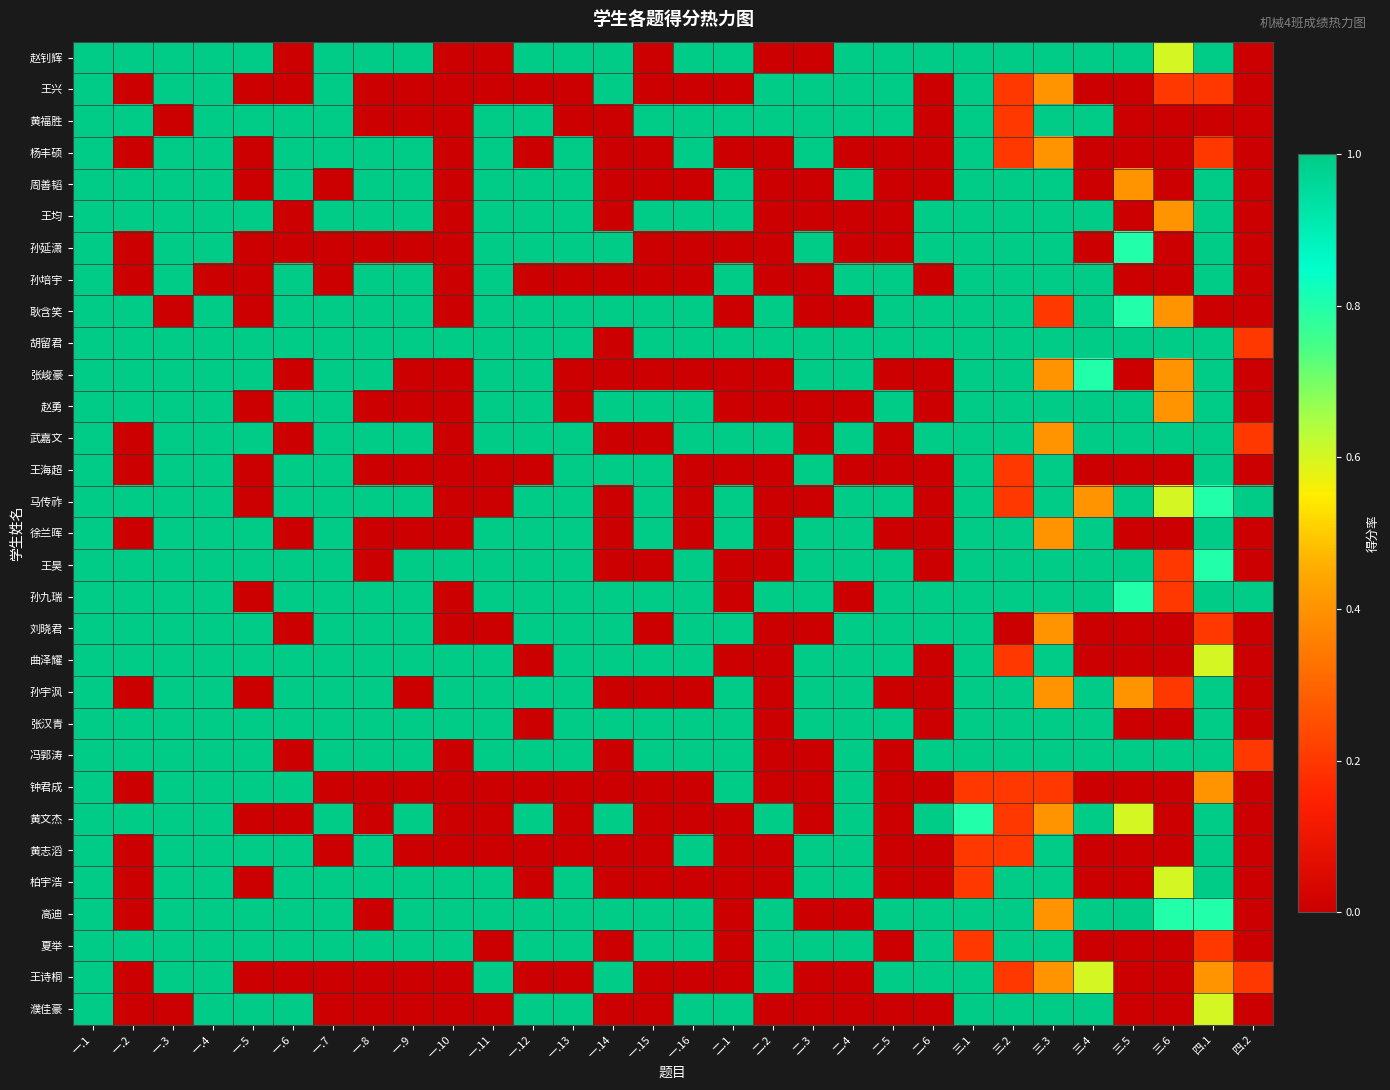

Reading left to right, list all the values displayed in this chart.

赵钊辉: 一.1=1.0	一.2=1.0	一.3=1.0	一.4=1.0	一.5=1.0	一.6=0.0	一.7=1.0	一.8=1.0	一.9=1.0	一.10=0.0	一.11=0.0	一.12=1.0	一.13=1.0	一.14=1.0	一.15=0.0	一.16=1.0	二.1=1.0	二.2=0.0	二.3=0.0	二.4=1.0	二.5=1.0	二.6=1.0	三.1=1.0	三.2=1.0	三.3=1.0	三.4=1.0	三.5=1.0	三.6=0.6	四.1=1.0	四.2=0.0
王兴: 一.1=1.0	一.2=0.0	一.3=1.0	一.4=1.0	一.5=0.0	一.6=0.0	一.7=1.0	一.8=0.0	一.9=0.0	一.10=0.0	一.11=0.0	一.12=0.0	一.13=0.0	一.14=1.0	一.15=0.0	一.16=0.0	二.1=0.0	二.2=1.0	二.3=1.0	二.4=1.0	二.5=1.0	二.6=0.0	三.1=1.0	三.2=0.2	三.3=0.4	三.4=0.0	三.5=0.0	三.6=0.2	四.1=0.2	四.2=0.0
黄福胜: 一.1=1.0	一.2=1.0	一.3=0.0	一.4=1.0	一.5=1.0	一.6=1.0	一.7=1.0	一.8=0.0	一.9=0.0	一.10=0.0	一.11=1.0	一.12=1.0	一.13=0.0	一.14=0.0	一.15=1.0	一.16=1.0	二.1=1.0	二.2=1.0	二.3=1.0	二.4=1.0	二.5=1.0	二.6=0.0	三.1=1.0	三.2=0.2	三.3=1.0	三.4=1.0	三.5=0.0	三.6=0.0	四.1=0.0	四.2=0.0
杨丰硕: 一.1=1.0	一.2=0.0	一.3=1.0	一.4=1.0	一.5=0.0	一.6=1.0	一.7=1.0	一.8=1.0	一.9=1.0	一.10=0.0	一.11=1.0	一.12=0.0	一.13=1.0	一.14=0.0	一.15=0.0	一.16=1.0	二.1=0.0	二.2=0.0	二.3=1.0	二.4=0.0	二.5=0.0	二.6=0.0	三.1=1.0	三.2=0.2	三.3=0.4	三.4=0.0	三.5=0.0	三.6=0.0	四.1=0.2	四.2=0.0
周善韬: 一.1=1.0	一.2=1.0	一.3=1.0	一.4=1.0	一.5=0.0	一.6=1.0	一.7=0.0	一.8=1.0	一.9=1.0	一.10=0.0	一.11=1.0	一.12=1.0	一.13=1.0	一.14=0.0	一.15=0.0	一.16=0.0	二.1=1.0	二.2=0.0	二.3=0.0	二.4=1.0	二.5=0.0	二.6=0.0	三.1=1.0	三.2=1.0	三.3=1.0	三.4=0.0	三.5=0.4	三.6=0.0	四.1=1.0	四.2=0.0
王均: 一.1=1.0	一.2=1.0	一.3=1.0	一.4=1.0	一.5=1.0	一.6=0.0	一.7=1.0	一.8=1.0	一.9=1.0	一.10=0.0	一.11=1.0	一.12=1.0	一.13=1.0	一.14=0.0	一.15=1.0	一.16=1.0	二.1=1.0	二.2=0.0	二.3=0.0	二.4=0.0	二.5=0.0	二.6=1.0	三.1=1.0	三.2=1.0	三.3=1.0	三.4=1.0	三.5=0.0	三.6=0.4	四.1=1.0	四.2=0.0
孙延潇: 一.1=1.0	一.2=0.0	一.3=1.0	一.4=1.0	一.5=0.0	一.6=0.0	一.7=0.0	一.8=0.0	一.9=0.0	一.10=0.0	一.11=1.0	一.12=1.0	一.13=1.0	一.14=1.0	一.15=0.0	一.16=0.0	二.1=0.0	二.2=0.0	二.3=1.0	二.4=0.0	二.5=0.0	二.6=1.0	三.1=1.0	三.2=1.0	三.3=1.0	三.4=0.0	三.5=0.8	三.6=0.0	四.1=1.0	四.2=0.0
孙培宇: 一.1=1.0	一.2=0.0	一.3=1.0	一.4=0.0	一.5=0.0	一.6=1.0	一.7=0.0	一.8=1.0	一.9=1.0	一.10=0.0	一.11=1.0	一.12=0.0	一.13=0.0	一.14=0.0	一.15=0.0	一.16=0.0	二.1=1.0	二.2=0.0	二.3=0.0	二.4=1.0	二.5=1.0	二.6=0.0	三.1=1.0	三.2=1.0	三.3=1.0	三.4=1.0	三.5=0.0	三.6=0.0	四.1=1.0	四.2=0.0
耿含笑: 一.1=1.0	一.2=1.0	一.3=0.0	一.4=1.0	一.5=0.0	一.6=1.0	一.7=1.0	一.8=1.0	一.9=1.0	一.10=0.0	一.11=1.0	一.12=1.0	一.13=1.0	一.14=1.0	一.15=1.0	一.16=1.0	二.1=0.0	二.2=1.0	二.3=0.0	二.4=0.0	二.5=1.0	二.6=1.0	三.1=1.0	三.2=1.0	三.3=0.2	三.4=1.0	三.5=0.8	三.6=0.4	四.1=0.0	四.2=0.0
胡留君: 一.1=1.0	一.2=1.0	一.3=1.0	一.4=1.0	一.5=1.0	一.6=1.0	一.7=1.0	一.8=1.0	一.9=1.0	一.10=1.0	一.11=1.0	一.12=1.0	一.13=1.0	一.14=0.0	一.15=1.0	一.16=1.0	二.1=1.0	二.2=1.0	二.3=1.0	二.4=1.0	二.5=1.0	二.6=1.0	三.1=1.0	三.2=1.0	三.3=1.0	三.4=1.0	三.5=1.0	三.6=1.0	四.1=1.0	四.2=0.2
张峻豪: 一.1=1.0	一.2=1.0	一.3=1.0	一.4=1.0	一.5=1.0	一.6=0.0	一.7=1.0	一.8=1.0	一.9=0.0	一.10=0.0	一.11=1.0	一.12=1.0	一.13=0.0	一.14=0.0	一.15=0.0	一.16=0.0	二.1=0.0	二.2=0.0	二.3=1.0	二.4=1.0	二.5=0.0	二.6=0.0	三.1=1.0	三.2=1.0	三.3=0.4	三.4=0.8	三.5=0.0	三.6=0.4	四.1=1.0	四.2=0.0
赵勇: 一.1=1.0	一.2=1.0	一.3=1.0	一.4=1.0	一.5=0.0	一.6=1.0	一.7=1.0	一.8=0.0	一.9=0.0	一.10=0.0	一.11=1.0	一.12=1.0	一.13=0.0	一.14=1.0	一.15=1.0	一.16=1.0	二.1=0.0	二.2=0.0	二.3=0.0	二.4=0.0	二.5=1.0	二.6=0.0	三.1=1.0	三.2=1.0	三.3=1.0	三.4=1.0	三.5=1.0	三.6=0.4	四.1=1.0	四.2=0.0
武嘉文: 一.1=1.0	一.2=0.0	一.3=1.0	一.4=1.0	一.5=1.0	一.6=0.0	一.7=1.0	一.8=1.0	一.9=1.0	一.10=0.0	一.11=1.0	一.12=1.0	一.13=1.0	一.14=0.0	一.15=0.0	一.16=1.0	二.1=1.0	二.2=1.0	二.3=0.0	二.4=1.0	二.5=0.0	二.6=1.0	三.1=1.0	三.2=1.0	三.3=0.4	三.4=1.0	三.5=1.0	三.6=1.0	四.1=1.0	四.2=0.2
王海超: 一.1=1.0	一.2=0.0	一.3=1.0	一.4=1.0	一.5=0.0	一.6=1.0	一.7=1.0	一.8=0.0	一.9=0.0	一.10=0.0	一.11=0.0	一.12=0.0	一.13=1.0	一.14=1.0	一.15=1.0	一.16=0.0	二.1=0.0	二.2=0.0	二.3=1.0	二.4=0.0	二.5=0.0	二.6=0.0	三.1=1.0	三.2=0.2	三.3=1.0	三.4=0.0	三.5=0.0	三.6=0.0	四.1=1.0	四.2=0.0
马传祚: 一.1=1.0	一.2=1.0	一.3=1.0	一.4=1.0	一.5=0.0	一.6=1.0	一.7=1.0	一.8=1.0	一.9=1.0	一.10=0.0	一.11=0.0	一.12=1.0	一.13=1.0	一.14=0.0	一.15=1.0	一.16=0.0	二.1=1.0	二.2=0.0	二.3=0.0	二.4=1.0	二.5=1.0	二.6=0.0	三.1=1.0	三.2=0.2	三.3=1.0	三.4=0.4	三.5=1.0	三.6=0.6	四.1=0.8	四.2=1.0
徐兰晖: 一.1=1.0	一.2=0.0	一.3=1.0	一.4=1.0	一.5=1.0	一.6=0.0	一.7=1.0	一.8=0.0	一.9=0.0	一.10=0.0	一.11=1.0	一.12=1.0	一.13=1.0	一.14=0.0	一.15=1.0	一.16=0.0	二.1=1.0	二.2=0.0	二.3=1.0	二.4=1.0	二.5=0.0	二.6=0.0	三.1=1.0	三.2=1.0	三.3=0.4	三.4=1.0	三.5=0.0	三.6=0.0	四.1=1.0	四.2=0.0
王昊: 一.1=1.0	一.2=1.0	一.3=1.0	一.4=1.0	一.5=1.0	一.6=1.0	一.7=1.0	一.8=0.0	一.9=1.0	一.10=1.0	一.11=1.0	一.12=1.0	一.13=1.0	一.14=0.0	一.15=0.0	一.16=1.0	二.1=0.0	二.2=0.0	二.3=1.0	二.4=1.0	二.5=1.0	二.6=0.0	三.1=1.0	三.2=1.0	三.3=1.0	三.4=1.0	三.5=1.0	三.6=0.2	四.1=0.8	四.2=0.0
孙九瑞: 一.1=1.0	一.2=1.0	一.3=1.0	一.4=1.0	一.5=0.0	一.6=1.0	一.7=1.0	一.8=1.0	一.9=1.0	一.10=0.0	一.11=1.0	一.12=1.0	一.13=1.0	一.14=1.0	一.15=1.0	一.16=1.0	二.1=0.0	二.2=1.0	二.3=1.0	二.4=0.0	二.5=1.0	二.6=1.0	三.1=1.0	三.2=1.0	三.3=1.0	三.4=1.0	三.5=0.8	三.6=0.2	四.1=1.0	四.2=1.0
刘晓君: 一.1=1.0	一.2=1.0	一.3=1.0	一.4=1.0	一.5=1.0	一.6=0.0	一.7=1.0	一.8=1.0	一.9=1.0	一.10=0.0	一.11=0.0	一.12=1.0	一.13=1.0	一.14=1.0	一.15=0.0	一.16=1.0	二.1=1.0	二.2=0.0	二.3=0.0	二.4=1.0	二.5=1.0	二.6=1.0	三.1=1.0	三.2=0.0	三.3=0.4	三.4=0.0	三.5=0.0	三.6=0.0	四.1=0.2	四.2=0.0
曲泽耀: 一.1=1.0	一.2=1.0	一.3=1.0	一.4=1.0	一.5=1.0	一.6=1.0	一.7=1.0	一.8=1.0	一.9=1.0	一.10=1.0	一.11=1.0	一.12=0.0	一.13=1.0	一.14=1.0	一.15=1.0	一.16=1.0	二.1=0.0	二.2=0.0	二.3=1.0	二.4=1.0	二.5=1.0	二.6=0.0	三.1=1.0	三.2=0.2	三.3=1.0	三.4=0.0	三.5=0.0	三.6=0.0	四.1=0.6	四.2=0.0
孙宇沨: 一.1=1.0	一.2=0.0	一.3=1.0	一.4=1.0	一.5=0.0	一.6=1.0	一.7=1.0	一.8=1.0	一.9=0.0	一.10=1.0	一.11=1.0	一.12=1.0	一.13=1.0	一.14=0.0	一.15=0.0	一.16=0.0	二.1=1.0	二.2=0.0	二.3=1.0	二.4=1.0	二.5=0.0	二.6=0.0	三.1=1.0	三.2=1.0	三.3=0.4	三.4=1.0	三.5=0.4	三.6=0.2	四.1=1.0	四.2=0.0
张汉青: 一.1=1.0	一.2=1.0	一.3=1.0	一.4=1.0	一.5=1.0	一.6=1.0	一.7=1.0	一.8=1.0	一.9=1.0	一.10=1.0	一.11=1.0	一.12=0.0	一.13=1.0	一.14=1.0	一.15=1.0	一.16=1.0	二.1=1.0	二.2=0.0	二.3=1.0	二.4=1.0	二.5=1.0	二.6=0.0	三.1=1.0	三.2=1.0	三.3=1.0	三.4=1.0	三.5=0.0	三.6=0.0	四.1=1.0	四.2=0.0
冯郭涛: 一.1=1.0	一.2=1.0	一.3=1.0	一.4=1.0	一.5=1.0	一.6=0.0	一.7=1.0	一.8=1.0	一.9=1.0	一.10=0.0	一.11=1.0	一.12=1.0	一.13=1.0	一.14=0.0	一.15=1.0	一.16=1.0	二.1=1.0	二.2=0.0	二.3=0.0	二.4=1.0	二.5=0.0	二.6=1.0	三.1=1.0	三.2=1.0	三.3=1.0	三.4=1.0	三.5=1.0	三.6=1.0	四.1=1.0	四.2=0.2
钟君成: 一.1=1.0	一.2=0.0	一.3=1.0	一.4=1.0	一.5=1.0	一.6=1.0	一.7=0.0	一.8=0.0	一.9=0.0	一.10=0.0	一.11=0.0	一.12=0.0	一.13=0.0	一.14=0.0	一.15=0.0	一.16=0.0	二.1=1.0	二.2=0.0	二.3=0.0	二.4=1.0	二.5=0.0	二.6=0.0	三.1=0.2	三.2=0.2	三.3=0.2	三.4=0.0	三.5=0.0	三.6=0.0	四.1=0.4	四.2=0.0
黄文杰: 一.1=1.0	一.2=1.0	一.3=1.0	一.4=1.0	一.5=0.0	一.6=0.0	一.7=1.0	一.8=0.0	一.9=1.0	一.10=0.0	一.11=0.0	一.12=1.0	一.13=0.0	一.14=1.0	一.15=0.0	一.16=0.0	二.1=0.0	二.2=1.0	二.3=0.0	二.4=1.0	二.5=0.0	二.6=1.0	三.1=0.8	三.2=0.2	三.3=0.4	三.4=1.0	三.5=0.6	三.6=0.0	四.1=1.0	四.2=0.0
黄志滔: 一.1=1.0	一.2=0.0	一.3=1.0	一.4=1.0	一.5=1.0	一.6=1.0	一.7=0.0	一.8=1.0	一.9=0.0	一.10=0.0	一.11=0.0	一.12=0.0	一.13=0.0	一.14=0.0	一.15=0.0	一.16=1.0	二.1=0.0	二.2=0.0	二.3=1.0	二.4=1.0	二.5=0.0	二.6=0.0	三.1=0.2	三.2=0.2	三.3=1.0	三.4=0.0	三.5=0.0	三.6=0.0	四.1=1.0	四.2=0.0
柏宇浩: 一.1=1.0	一.2=0.0	一.3=1.0	一.4=1.0	一.5=0.0	一.6=1.0	一.7=1.0	一.8=1.0	一.9=1.0	一.10=1.0	一.11=1.0	一.12=0.0	一.13=1.0	一.14=0.0	一.15=0.0	一.16=0.0	二.1=0.0	二.2=0.0	二.3=1.0	二.4=1.0	二.5=0.0	二.6=0.0	三.1=0.2	三.2=1.0	三.3=1.0	三.4=0.0	三.5=0.0	三.6=0.6	四.1=1.0	四.2=0.0
高迪: 一.1=1.0	一.2=0.0	一.3=1.0	一.4=1.0	一.5=1.0	一.6=1.0	一.7=1.0	一.8=0.0	一.9=1.0	一.10=1.0	一.11=1.0	一.12=1.0	一.13=1.0	一.14=1.0	一.15=1.0	一.16=1.0	二.1=0.0	二.2=1.0	二.3=0.0	二.4=0.0	二.5=1.0	二.6=1.0	三.1=1.0	三.2=1.0	三.3=0.4	三.4=1.0	三.5=1.0	三.6=0.8	四.1=0.8	四.2=0.0
夏举: 一.1=1.0	一.2=1.0	一.3=1.0	一.4=1.0	一.5=1.0	一.6=1.0	一.7=1.0	一.8=1.0	一.9=1.0	一.10=1.0	一.11=0.0	一.12=1.0	一.13=1.0	一.14=0.0	一.15=1.0	一.16=1.0	二.1=0.0	二.2=1.0	二.3=1.0	二.4=1.0	二.5=0.0	二.6=1.0	三.1=0.2	三.2=1.0	三.3=1.0	三.4=0.0	三.5=0.0	三.6=0.0	四.1=0.2	四.2=0.0
王诗桐: 一.1=1.0	一.2=0.0	一.3=1.0	一.4=1.0	一.5=0.0	一.6=0.0	一.7=0.0	一.8=0.0	一.9=0.0	一.10=0.0	一.11=1.0	一.12=0.0	一.13=0.0	一.14=1.0	一.15=0.0	一.16=0.0	二.1=0.0	二.2=1.0	二.3=0.0	二.4=0.0	二.5=1.0	二.6=1.0	三.1=1.0	三.2=0.2	三.3=0.4	三.4=0.6	三.5=0.0	三.6=0.0	四.1=0.4	四.2=0.2
濮佳豪: 一.1=1.0	一.2=0.0	一.3=0.0	一.4=1.0	一.5=1.0	一.6=1.0	一.7=0.0	一.8=0.0	一.9=0.0	一.10=0.0	一.11=0.0	一.12=1.0	一.13=1.0	一.14=0.0	一.15=0.0	一.16=1.0	二.1=1.0	二.2=0.0	二.3=0.0	二.4=0.0	二.5=0.0	二.6=0.0	三.1=1.0	三.2=1.0	三.3=1.0	三.4=1.0	三.5=0.0	三.6=0.0	四.1=0.6	四.2=0.0